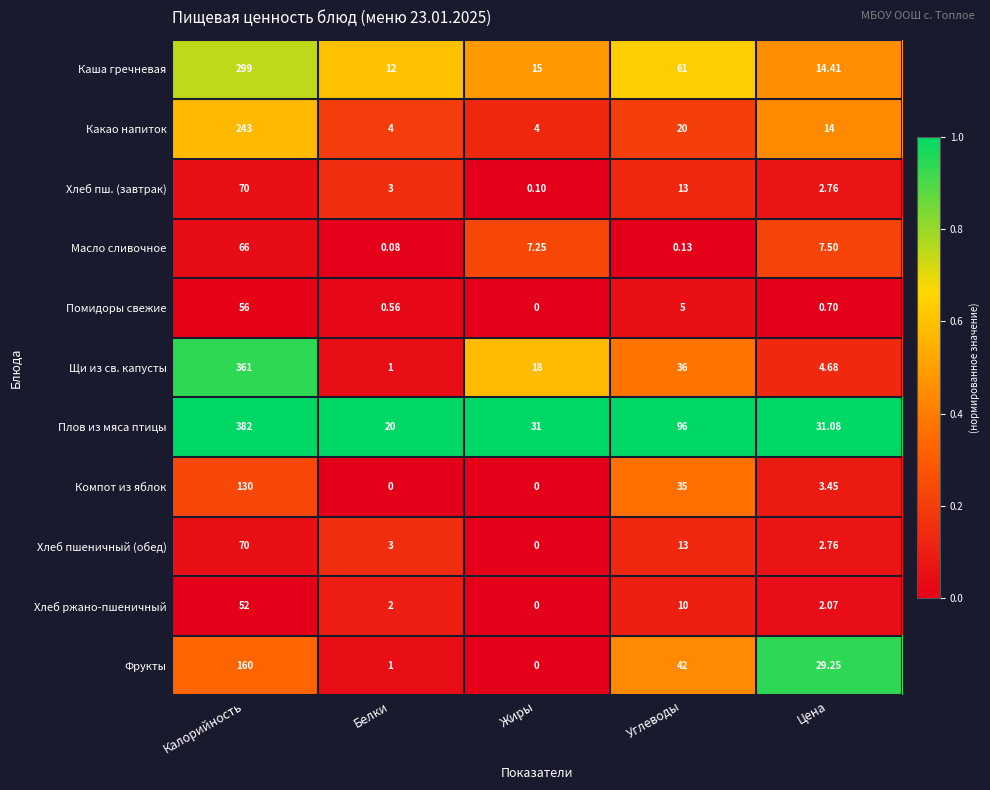

List the labels in order of Помидоры свежие value, smallest first.

Жиры, Белки, Цена, Углеводы, Калорийность